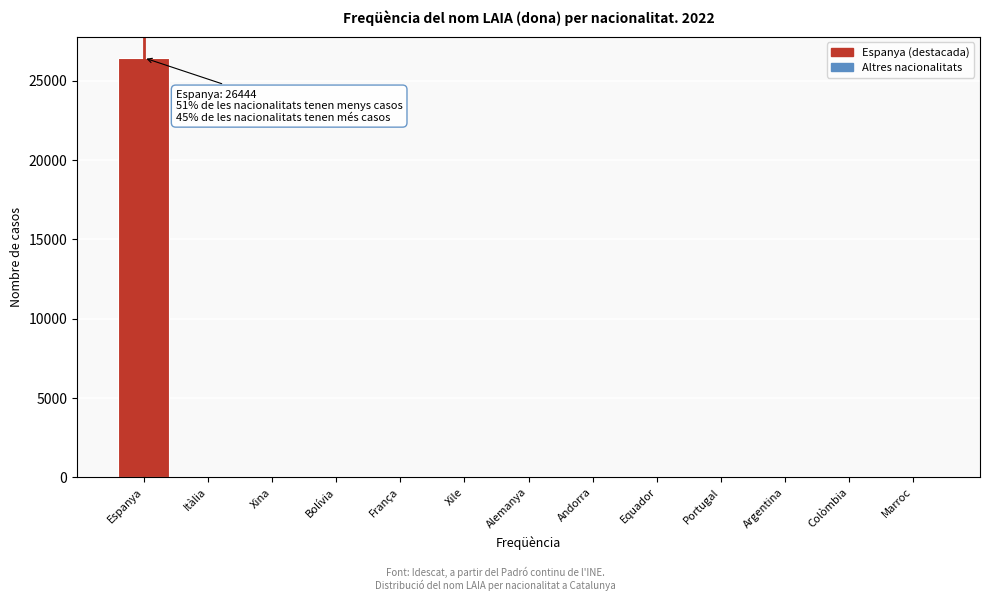

What is the greatest value displayed?

26444